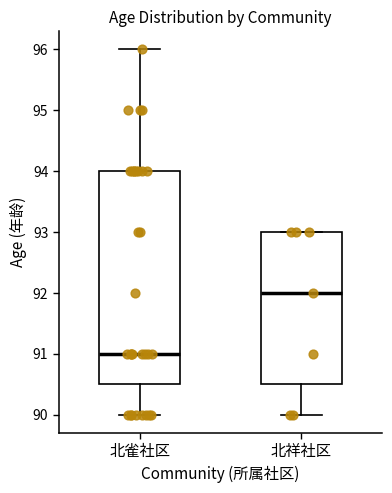

Which box has the lowest median line?

北雀社区